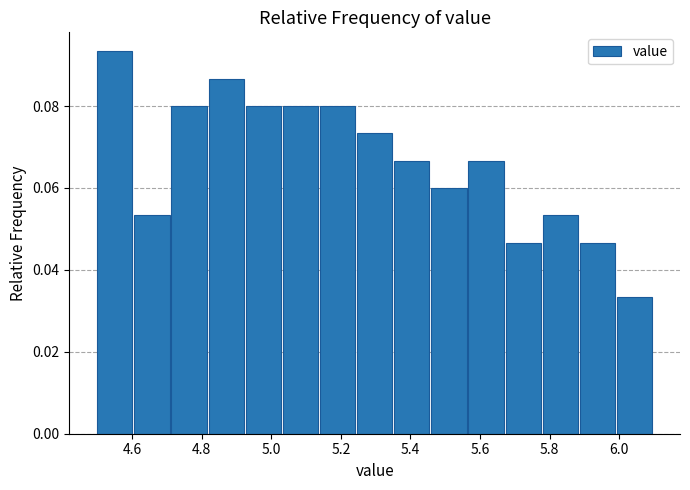

Reading left to right, transcribe this chart: for each bar, give the range it covers on the x-axis and its height. Neither the bar edges nor the heights are printed on the chart, so give them approximately, as read against the axes.

4.50 to 4.60: 0.094
4.60 to 4.72: 0.054
4.72 to 4.82: 0.080
4.82 to 4.92: 0.086
4.92 to 5.04: 0.080
5.04 to 5.14: 0.080
5.14 to 5.24: 0.080
5.24 to 5.36: 0.074
5.36 to 5.46: 0.066
5.46 to 5.56: 0.060
5.56 to 5.68: 0.066
5.68 to 5.78: 0.046
5.78 to 5.88: 0.054
5.88 to 6.00: 0.046
6.00 to 6.10: 0.034